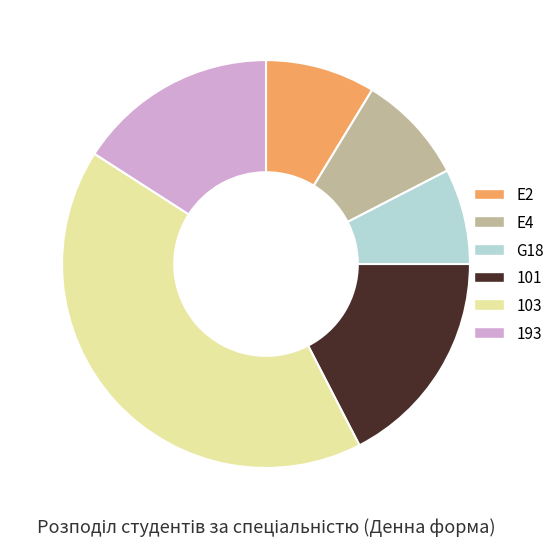

Do G18 and 103 together represent more than half of the pie?

No